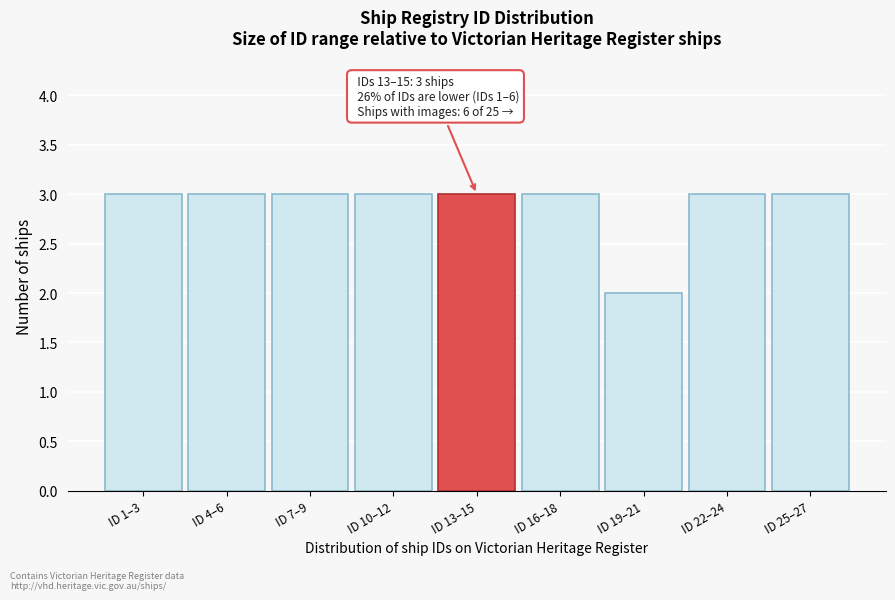

Reading right to left, what are all the values shown in this chart?

ID 25–27=3	ID 22–24=3	ID 19–21=2	ID 16–18=3	ID 13–15=3	ID 10–12=3	ID 7–9=3	ID 4–6=3	ID 1–3=3